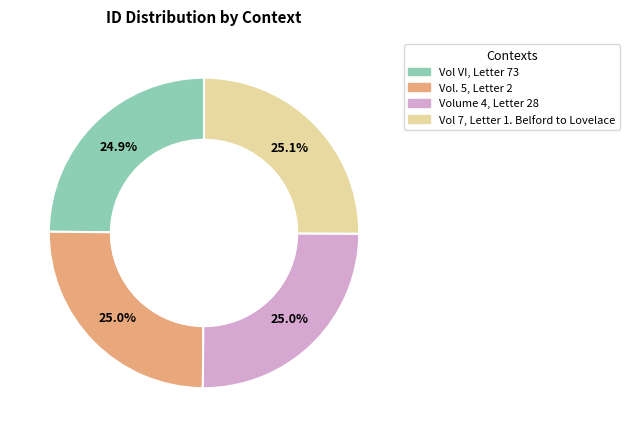

How much of the chart is everything except Vol. 5, Letter 2?

75.0%